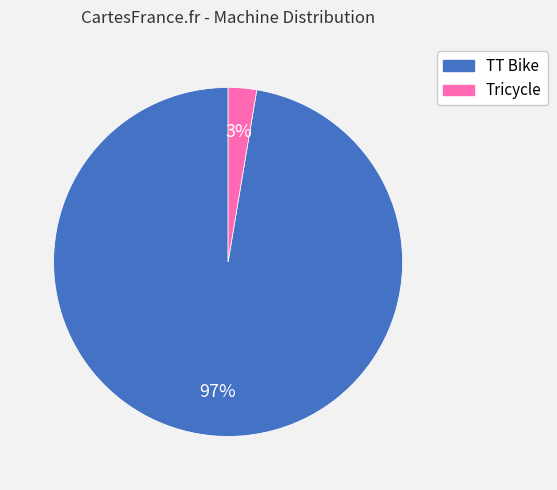

Is there any slice that represents more than half of the pie?

Yes